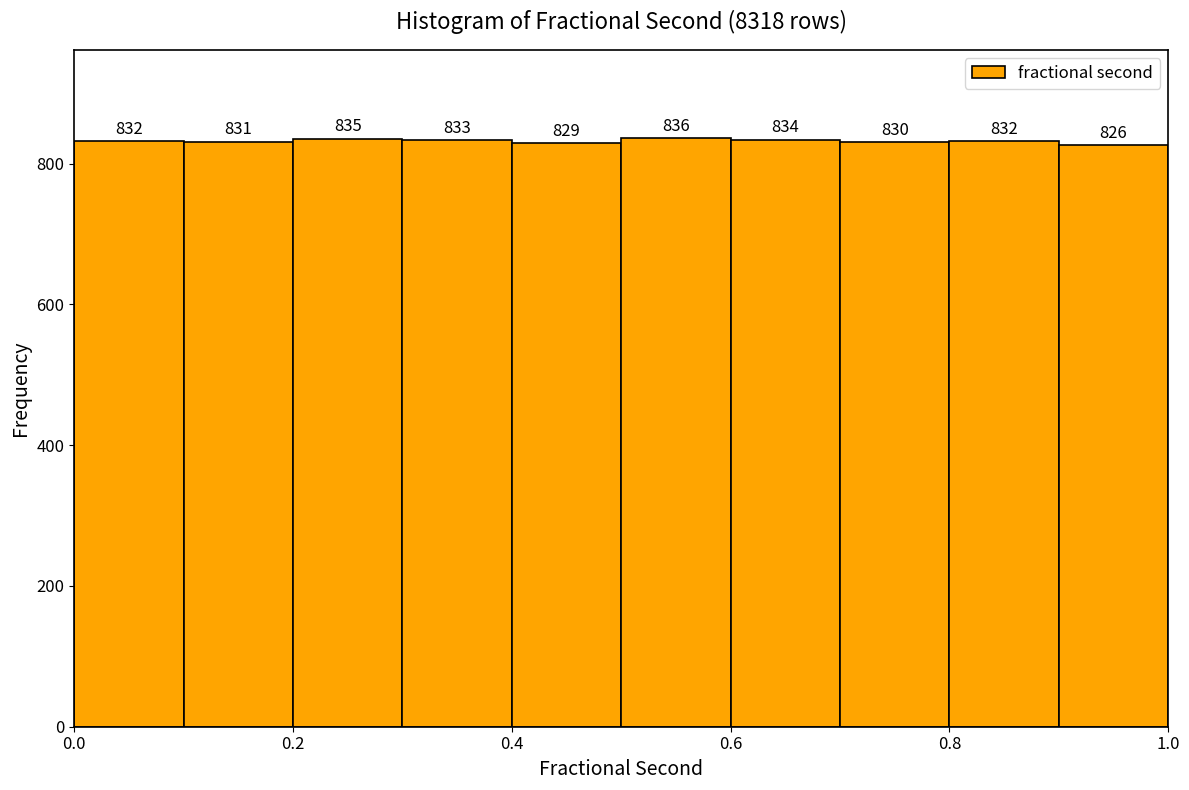

What is the height of the bar covering 0.6 to 0.7 on the x-axis?

834